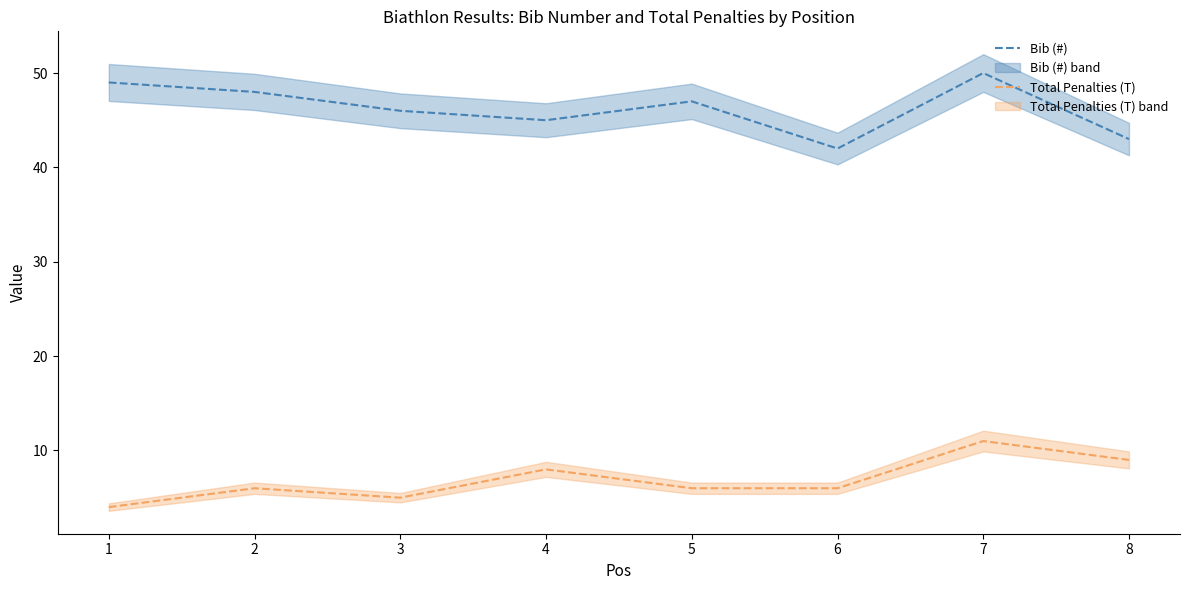

Reading left to right, what are all the values shown in this chart?

Bib (#): 49	48	46	45	47	42	50	43
Total Penalties (T): 4	6	5	8	6	6	11	9